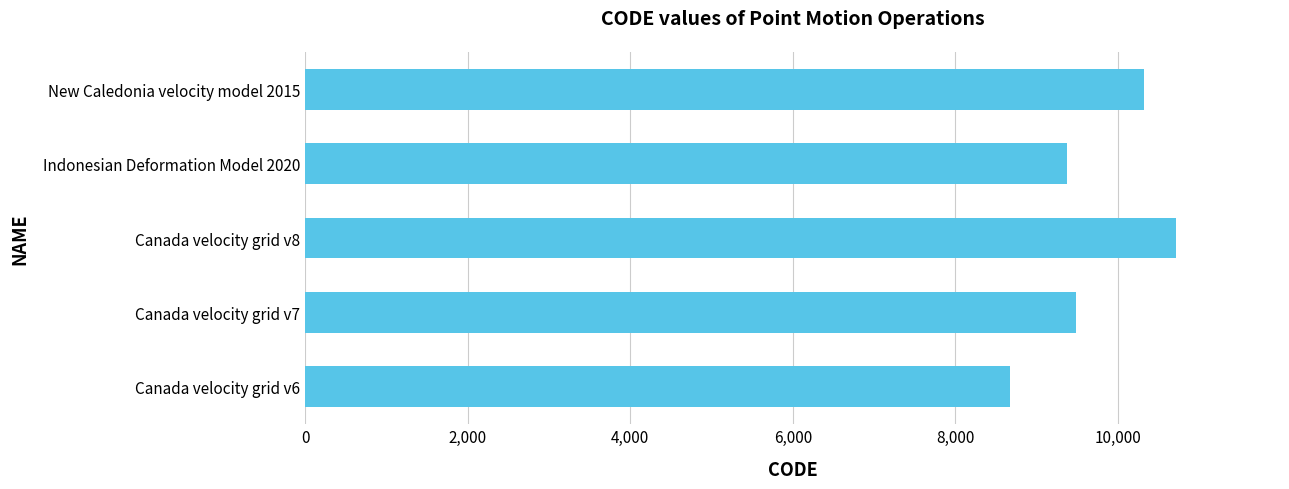

How many bars are there in total?

5